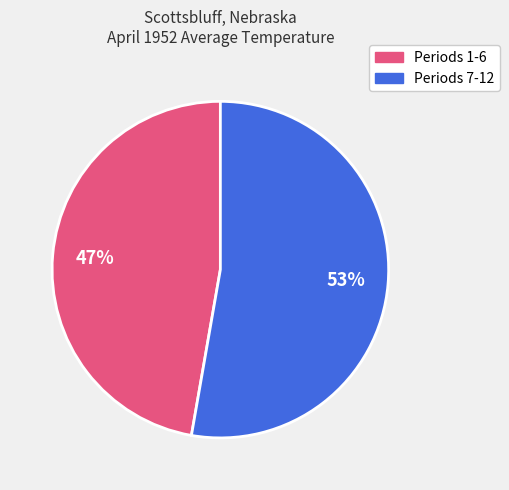

To the nearest percent, what is the average slice percentage?

50%